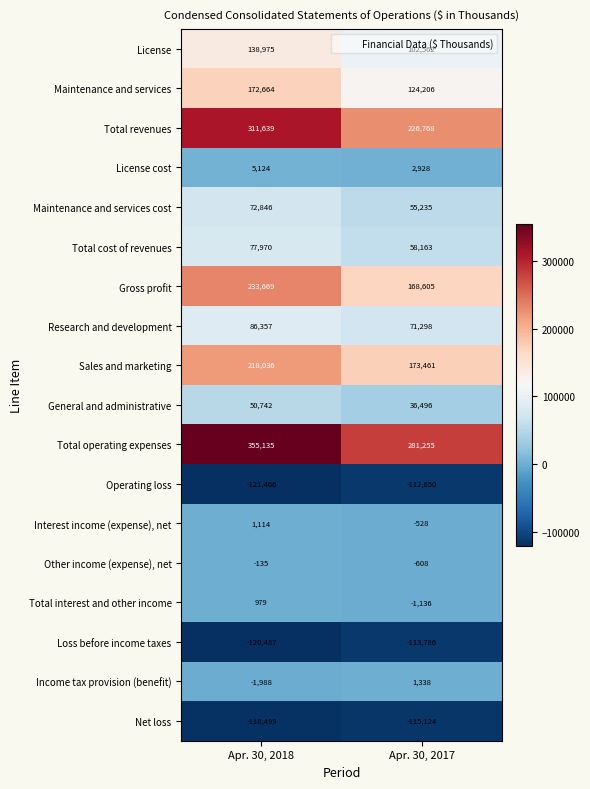

Between Apr. 30, 2018 and Apr. 30, 2017, which series saw the biggest shift?

Total revenues